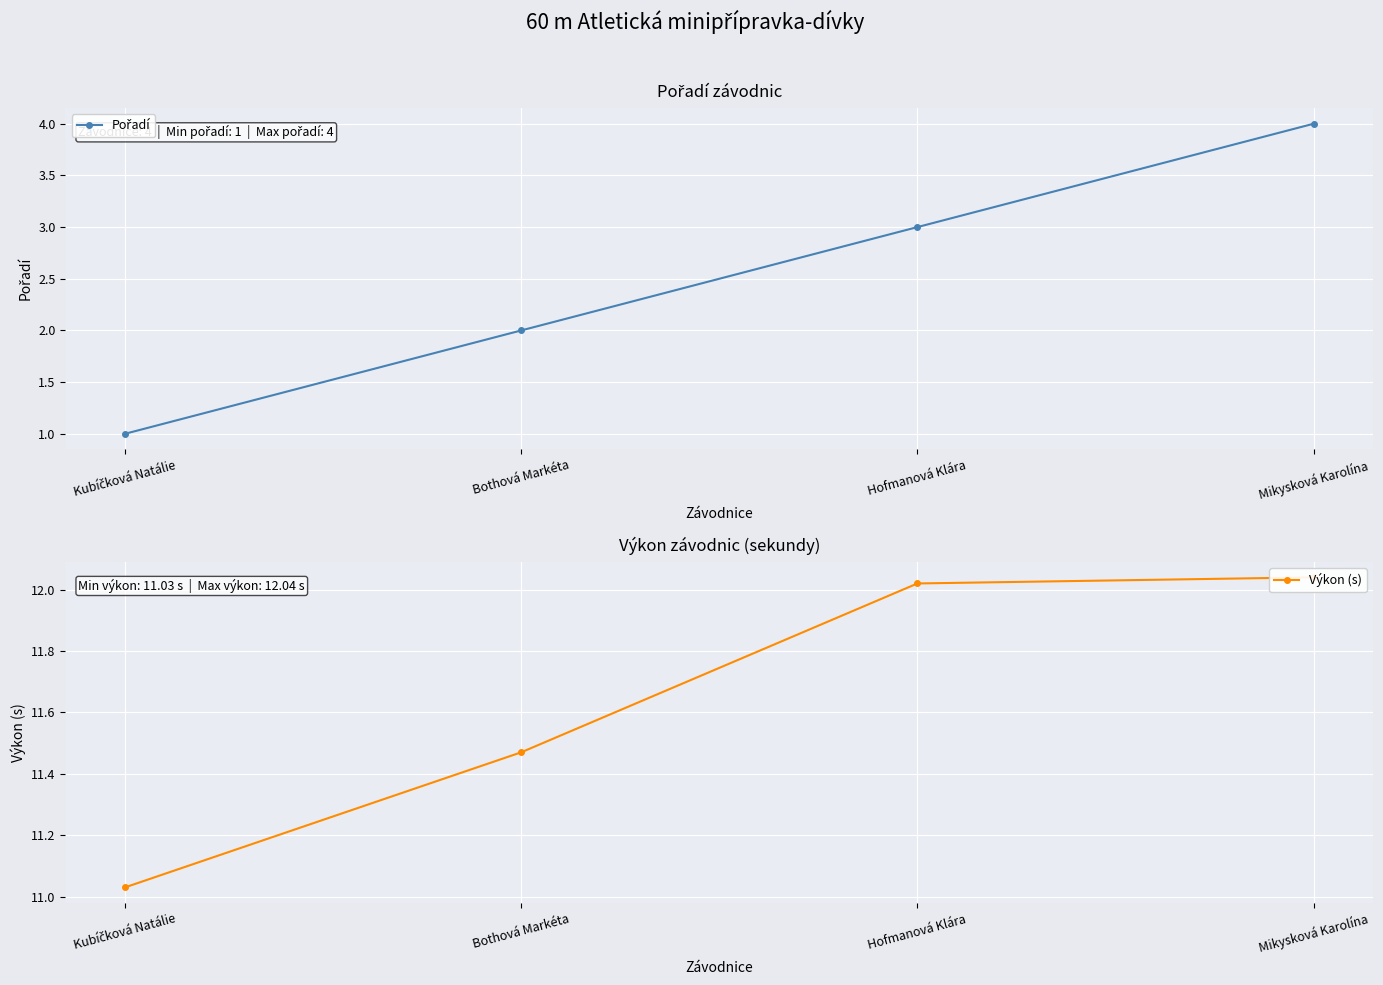

What position from the left is Mikysková Karolína?

4